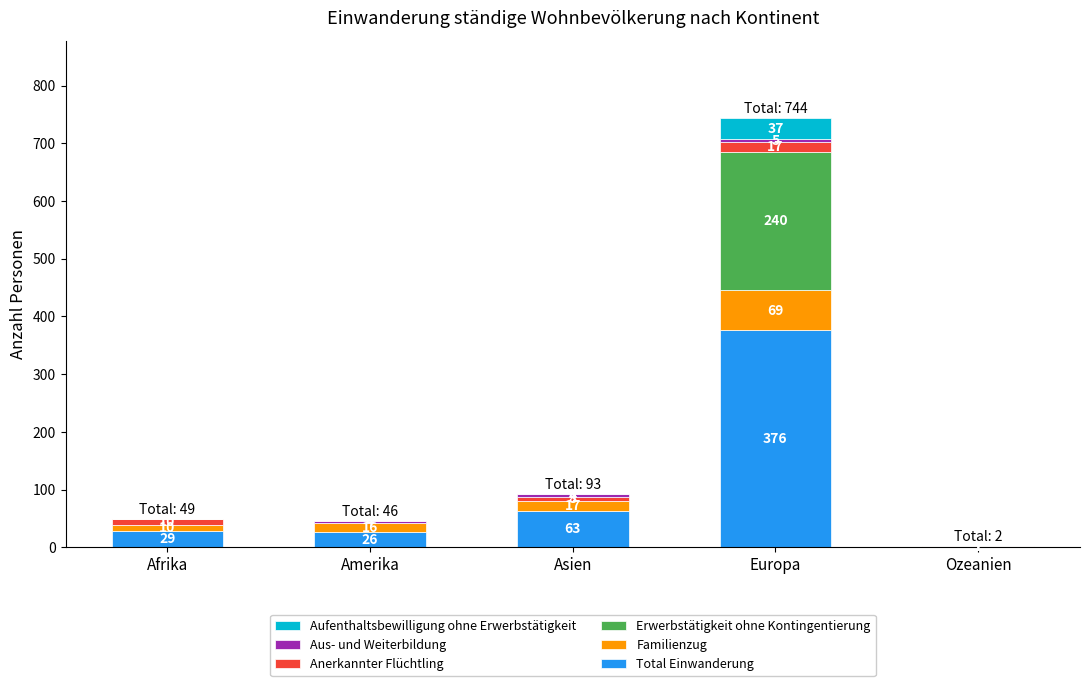

True or false: Total Einwanderung has a value of 26 at Amerika.

True